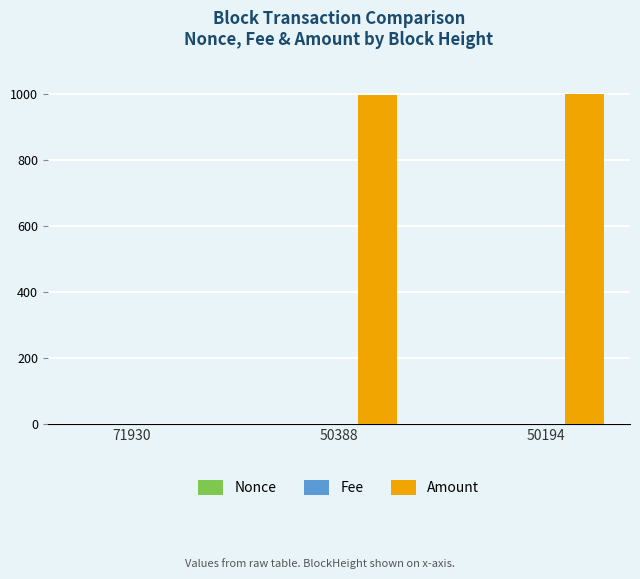

Which series has the widest spread of values?

Amount